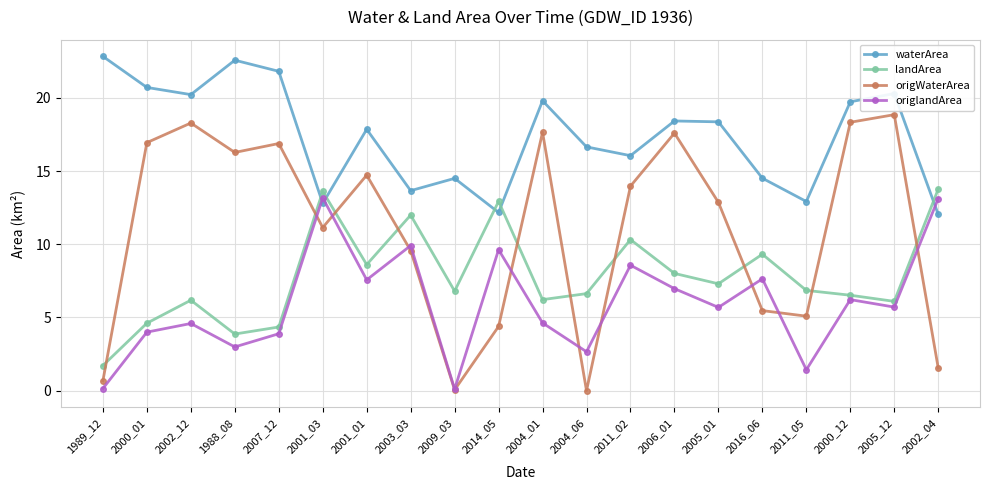

What is the minimum value for landArea?

1.7